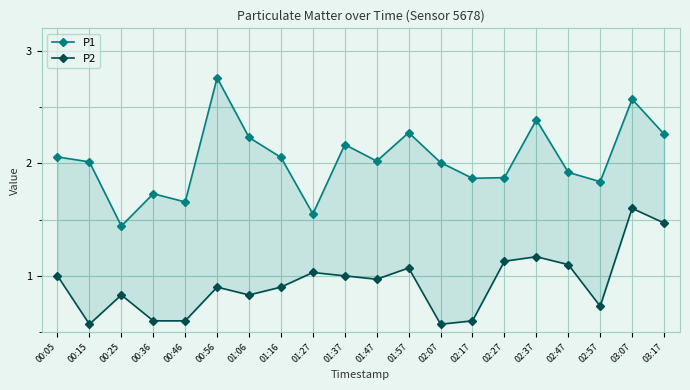

At which category does the chart reach its peak across all series?

00:56